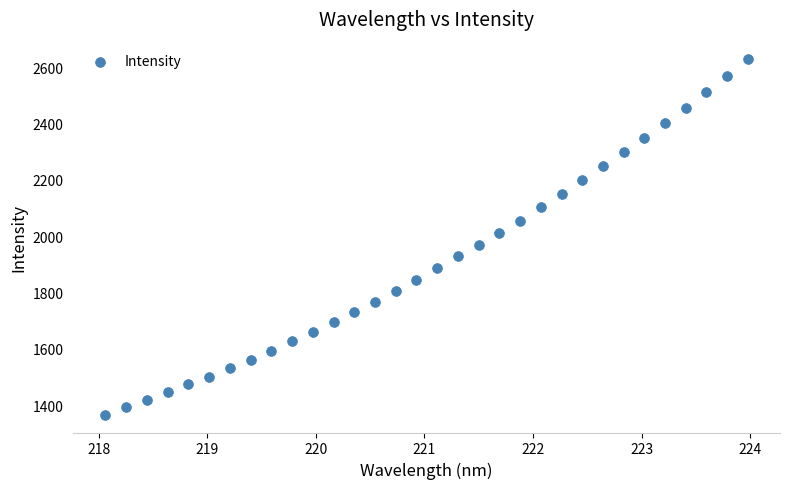

What is the range of X values (max minus min)?

5.9